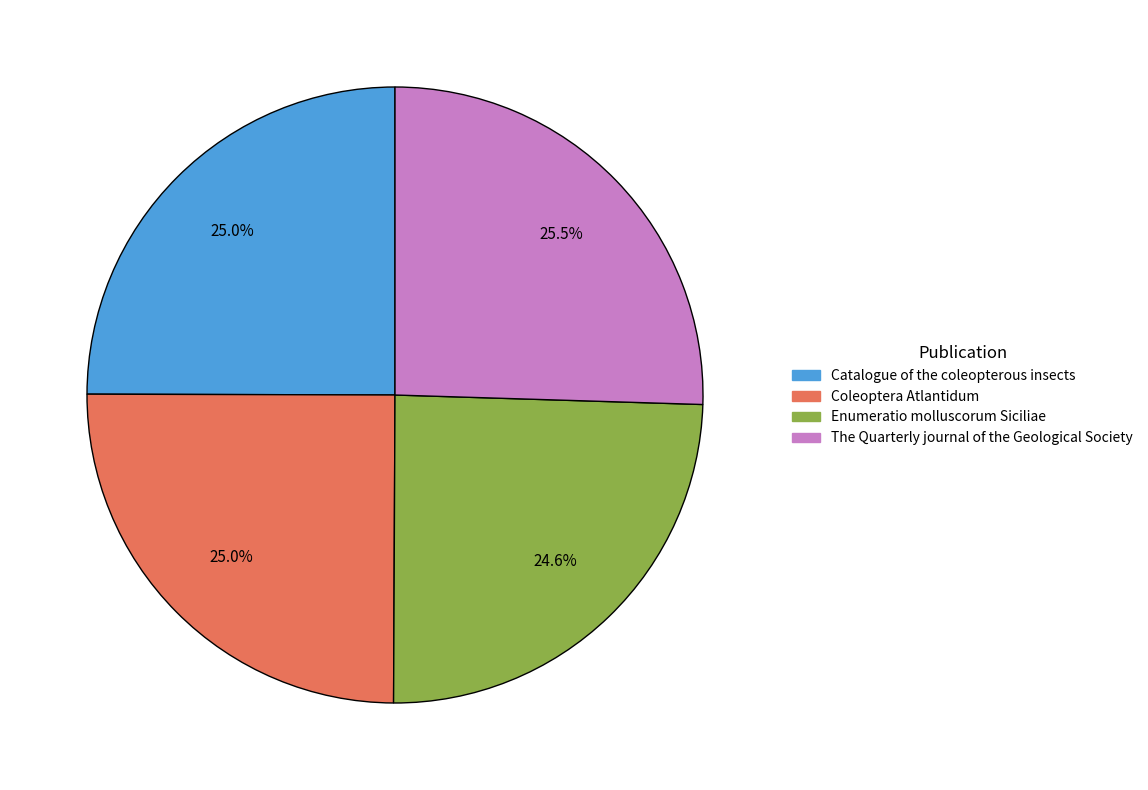

Which category has the biggest portion of the pie?

The Quarterly journal of the Geological Society